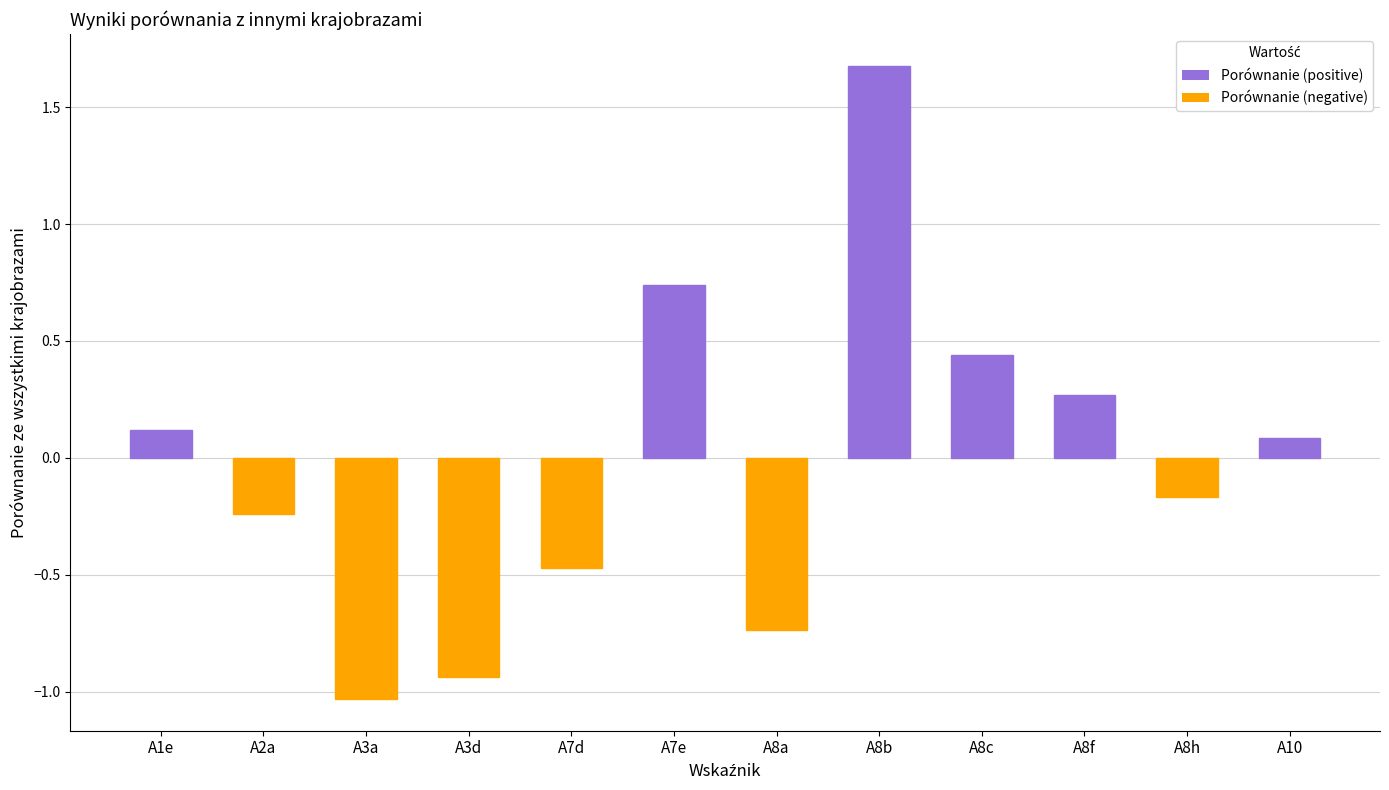

Which category has the lowest value across all series?

A3a